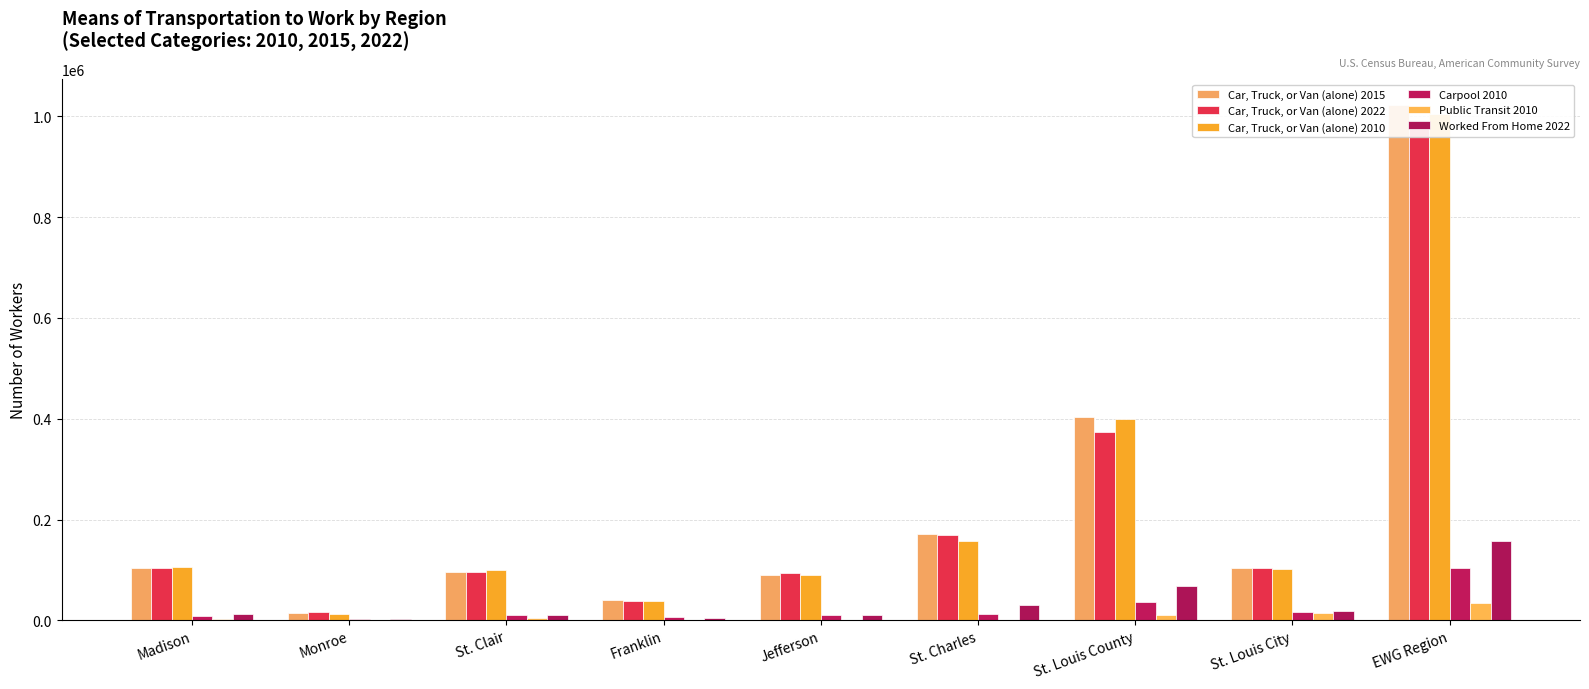

What is the label of the 9th bar from the left?

EWG Region